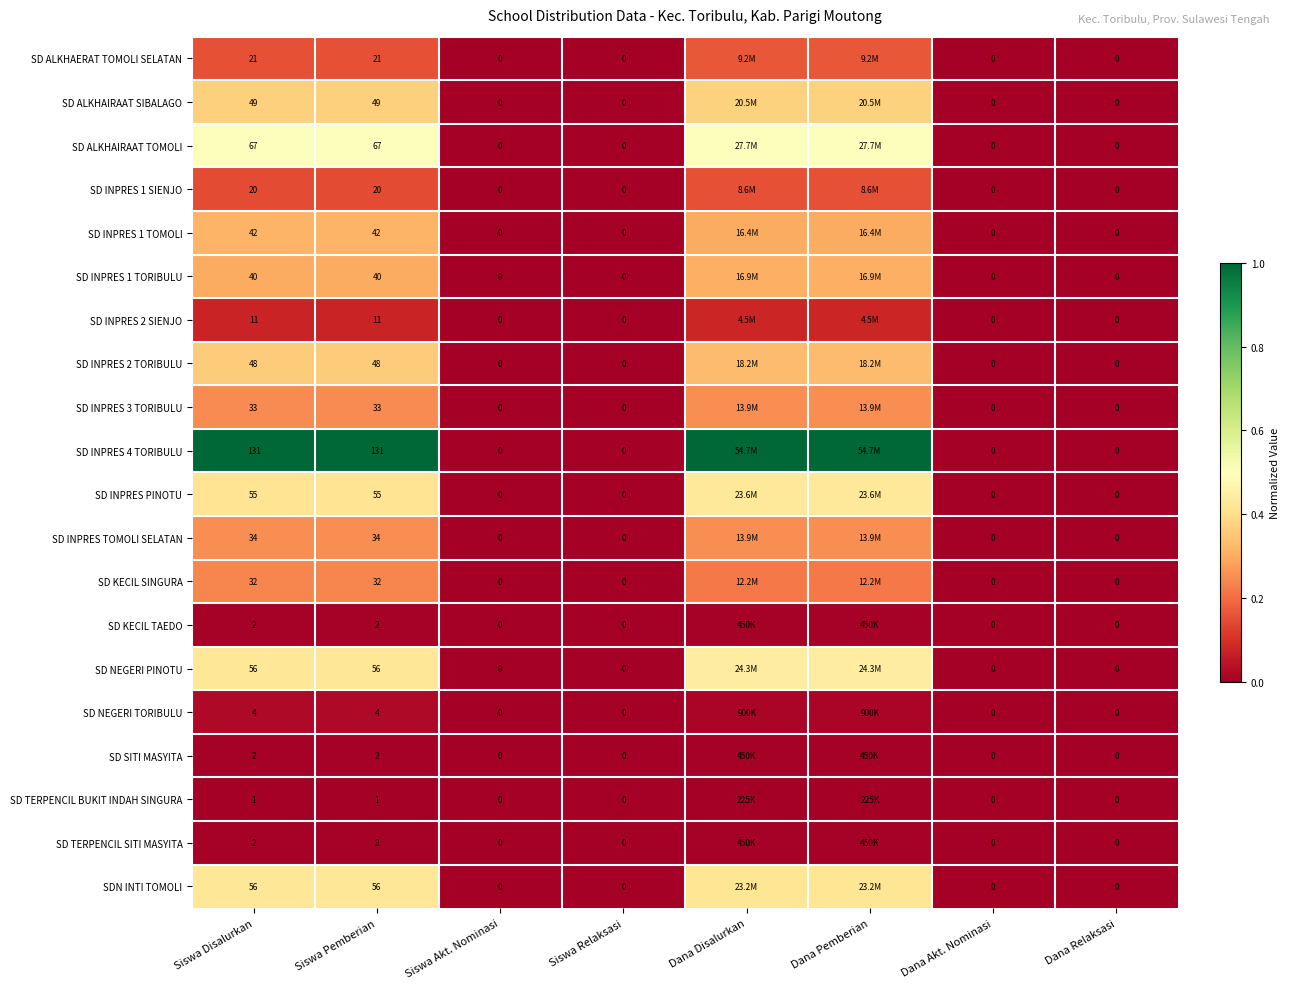

Is the value of SD TERPENCIL SITI MASYITA at Siswa Relaksasi greater than the value of SD NEGERI PINOTU at Dana Relaksasi?

No